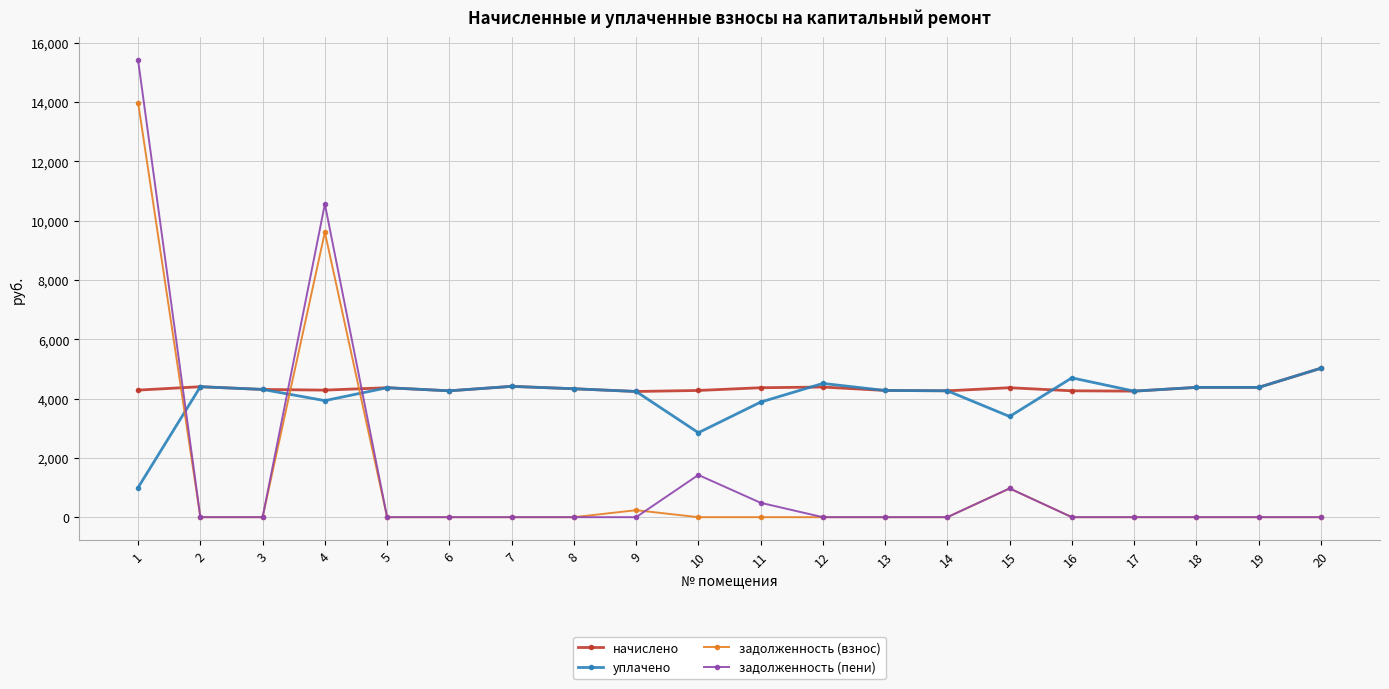

What is the lowest value of the уплачено series?

1000.0